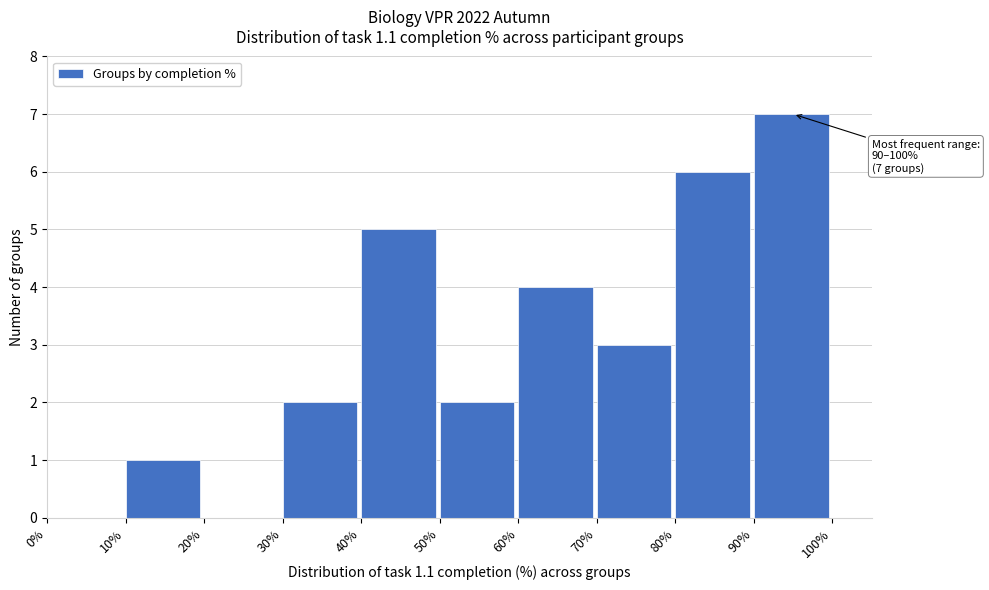

Over which range of the x-axis is the bar tallest?

90% to 100%